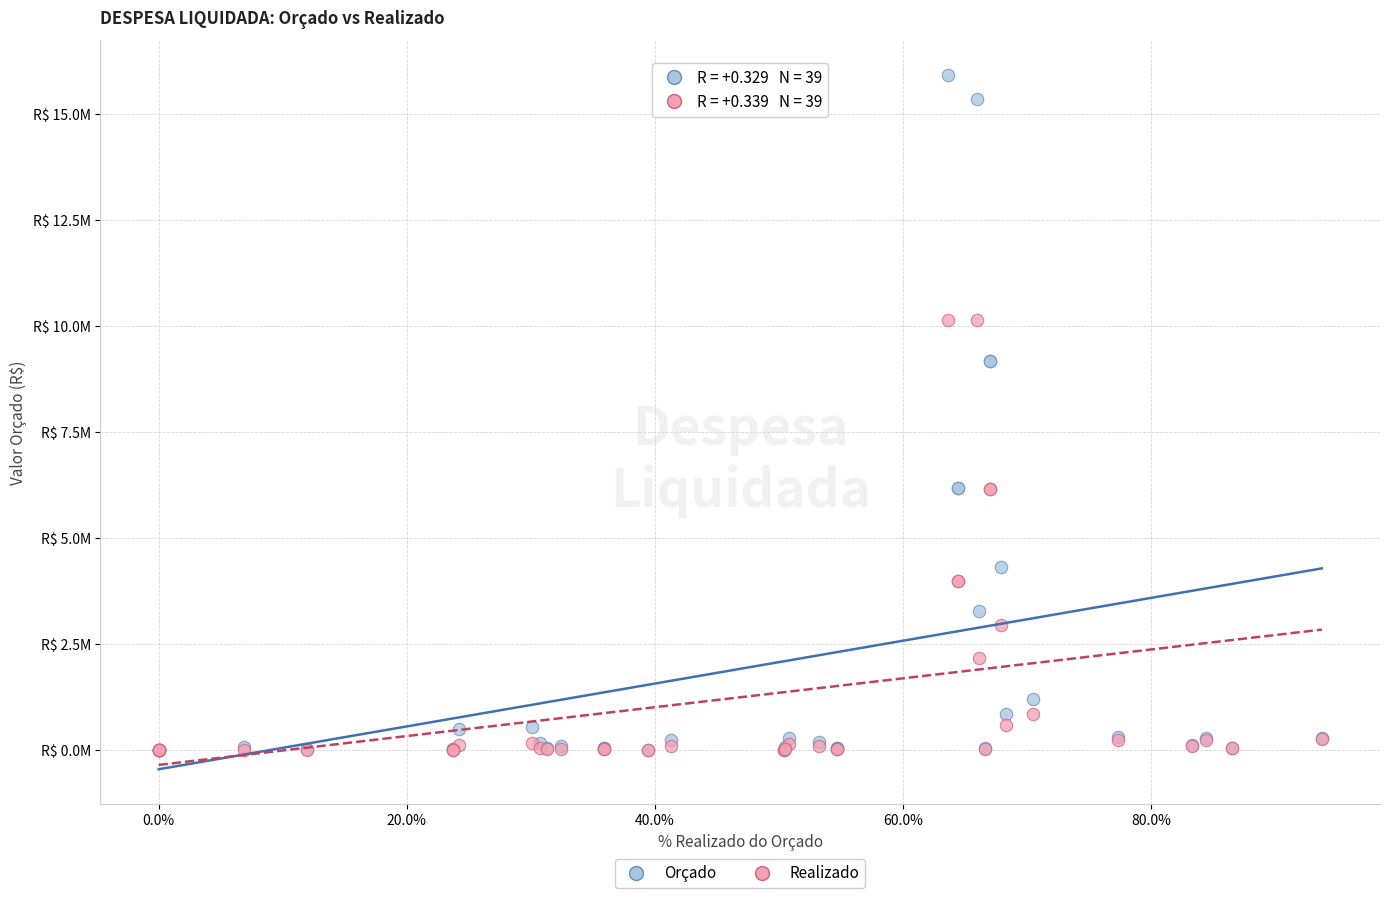

Which series has the widest spread of Y values?

Orçado